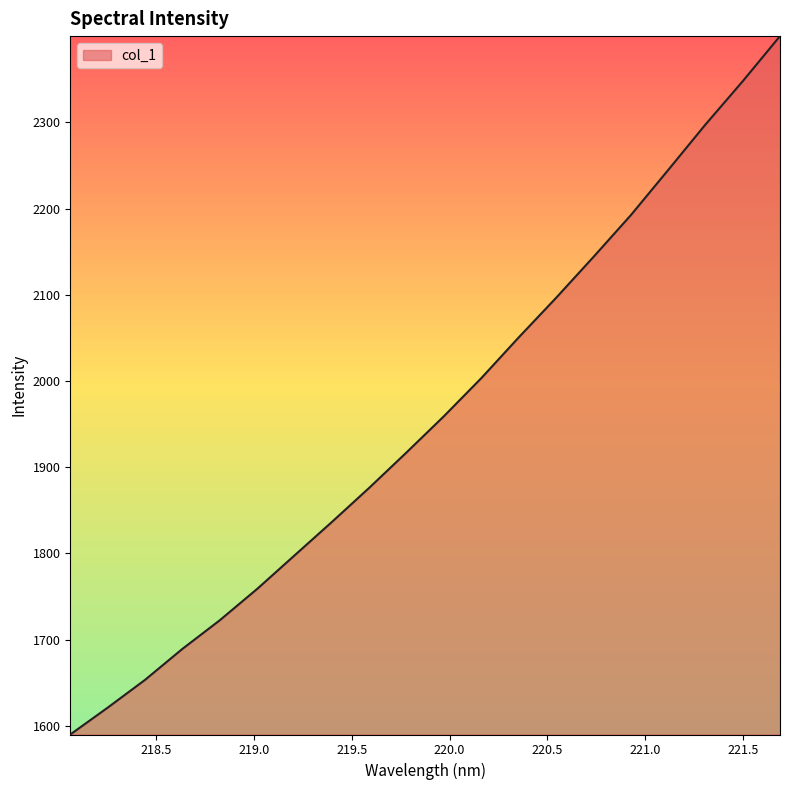

What is the greatest value displayed?

2400.0